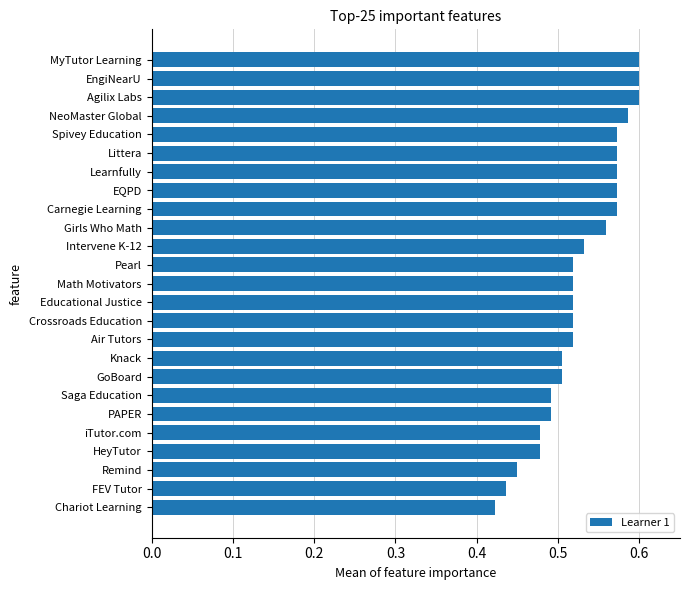

What is the sum of all values?

13.2